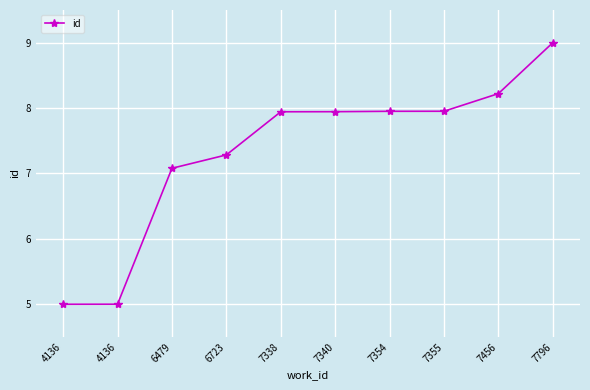

How many lines are shown in the chart?

1